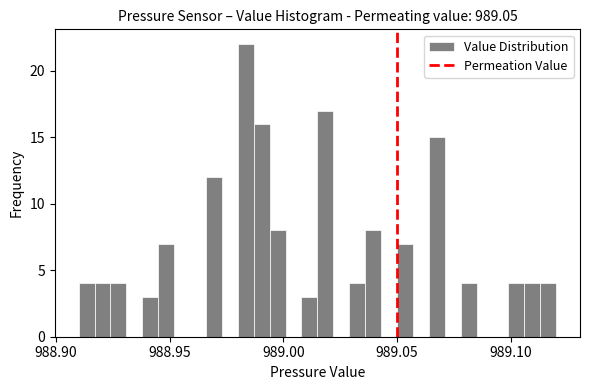

Around what value on the x-axis is the tallest bar? Give the approximate position of its centre, as read against the axis.

988.985